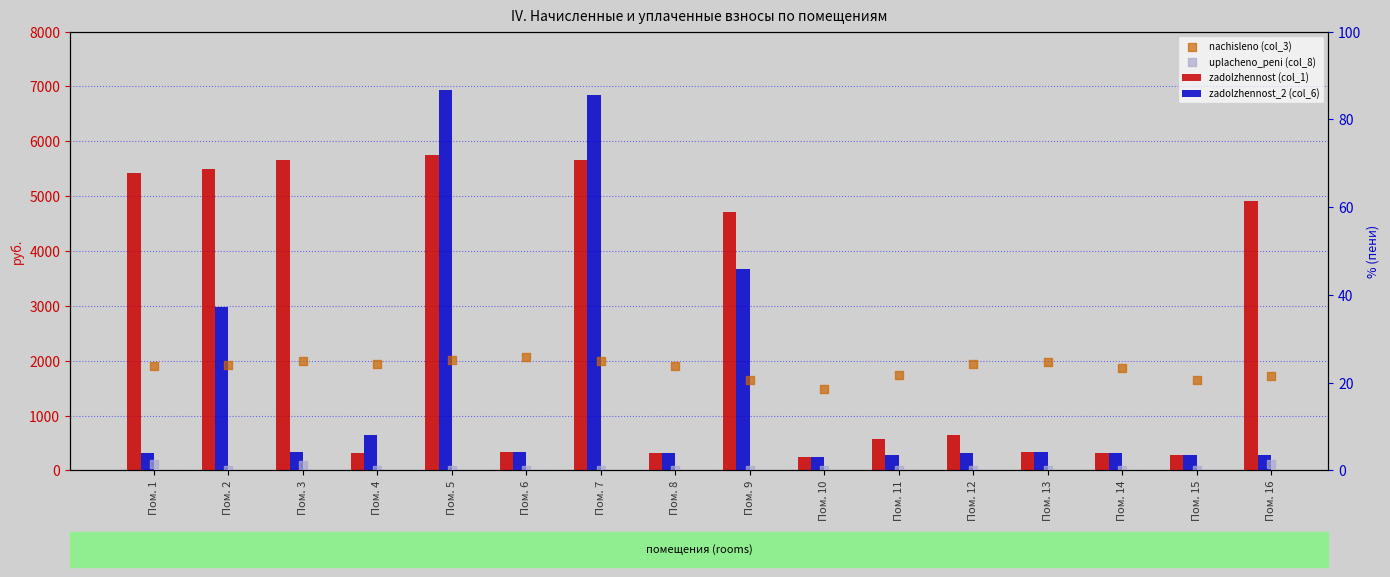

Is the value of zadolzhennost (col_1) at Пом. 2 greater than the value of uplacheno_peni (col_8) at Пом. 11?

Yes